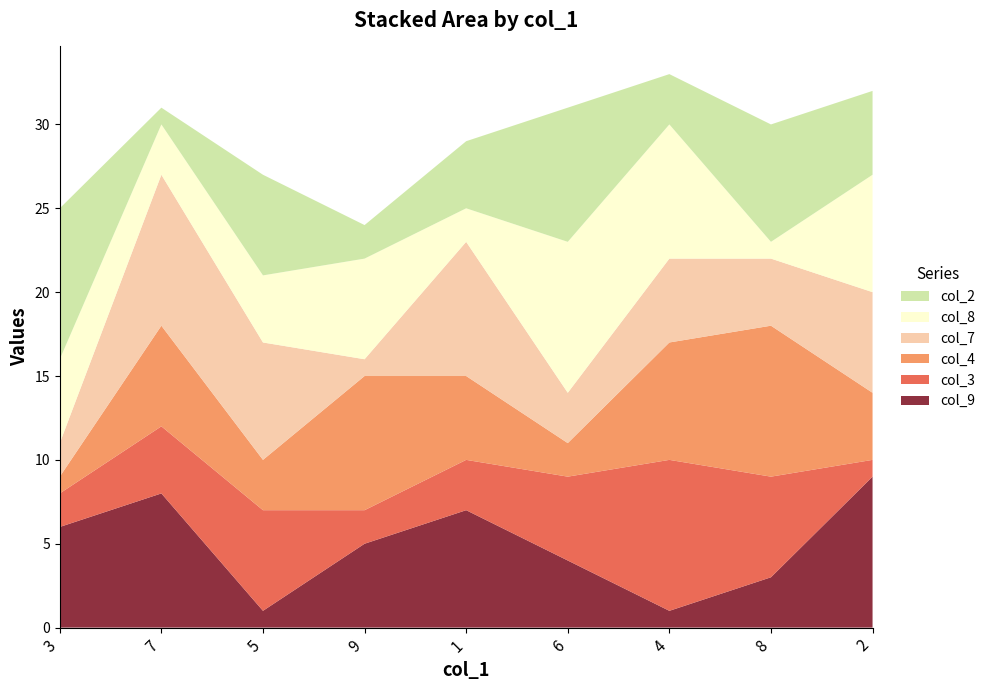

Reading left to right, transcribe all the data shown in this chart.

col_9: 6	8	1	5	7	4	1	3	9
col_3: 2	4	6	2	3	5	9	6	1
col_4: 1	6	3	8	5	2	7	9	4
col_7: 2	9	7	1	8	3	5	4	6
col_8: 5	3	4	6	2	9	8	1	7
col_2: 9	1	6	2	4	8	3	7	5